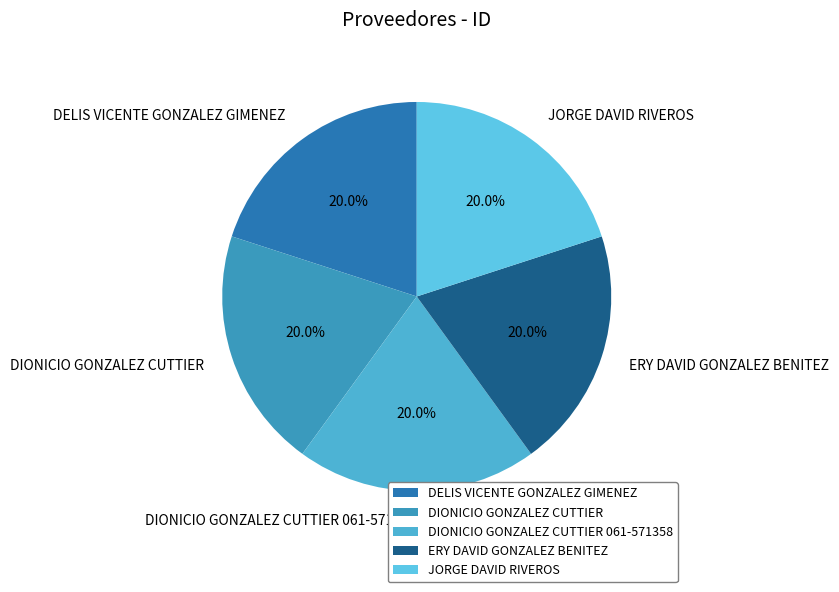

Is there any slice that represents more than half of the pie?

No